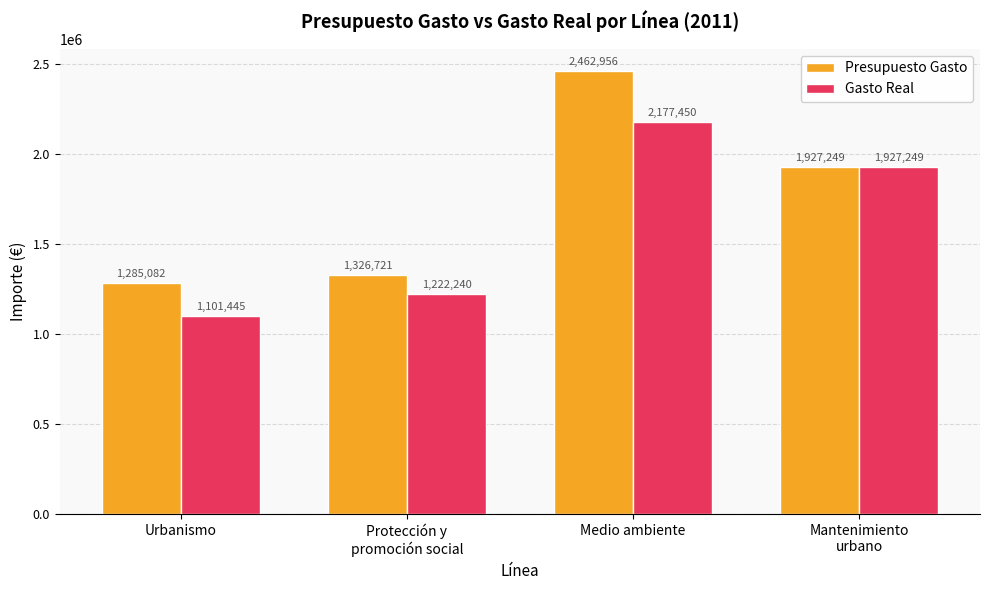

Read the Gasto Real value at Urbanismo.

1101445.1